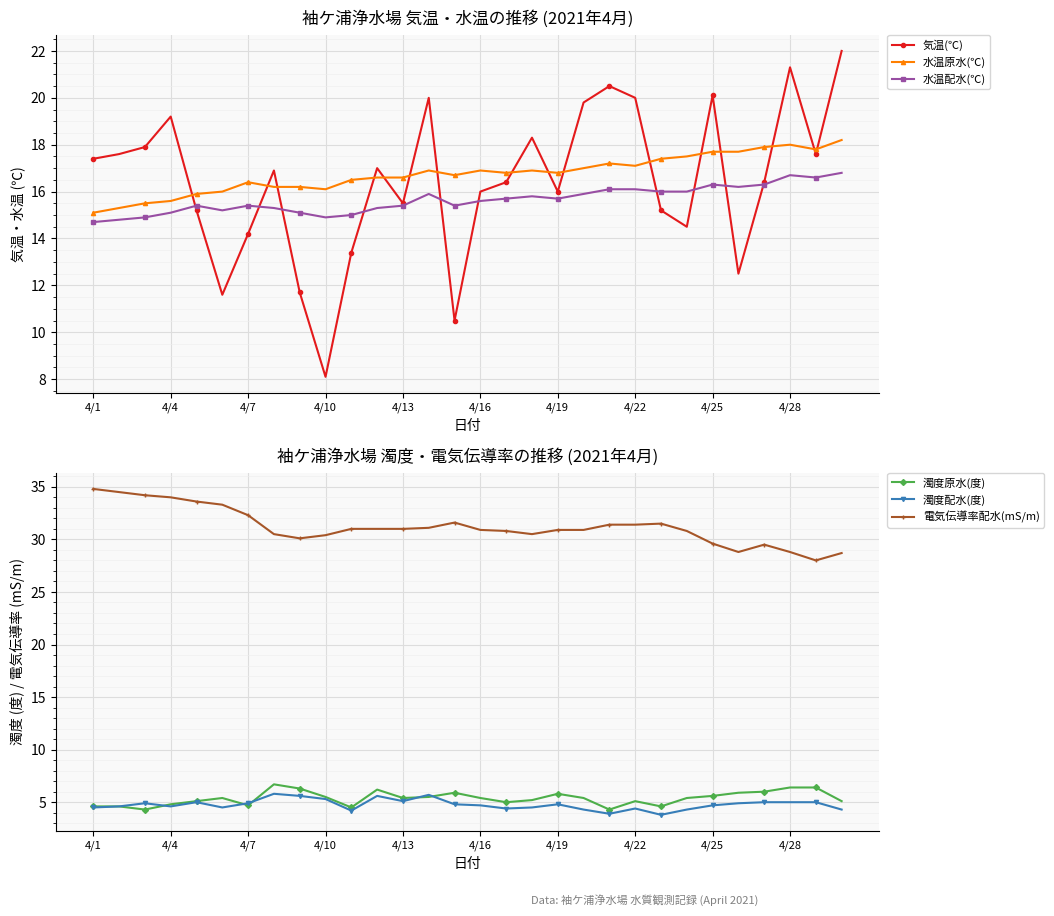

What are all the series names shown in the legend?

気温(℃), 水温原水(℃), 水温配水(℃), 濁度原水(度), 濁度配水(度), 電気伝導率配水(mS/m)